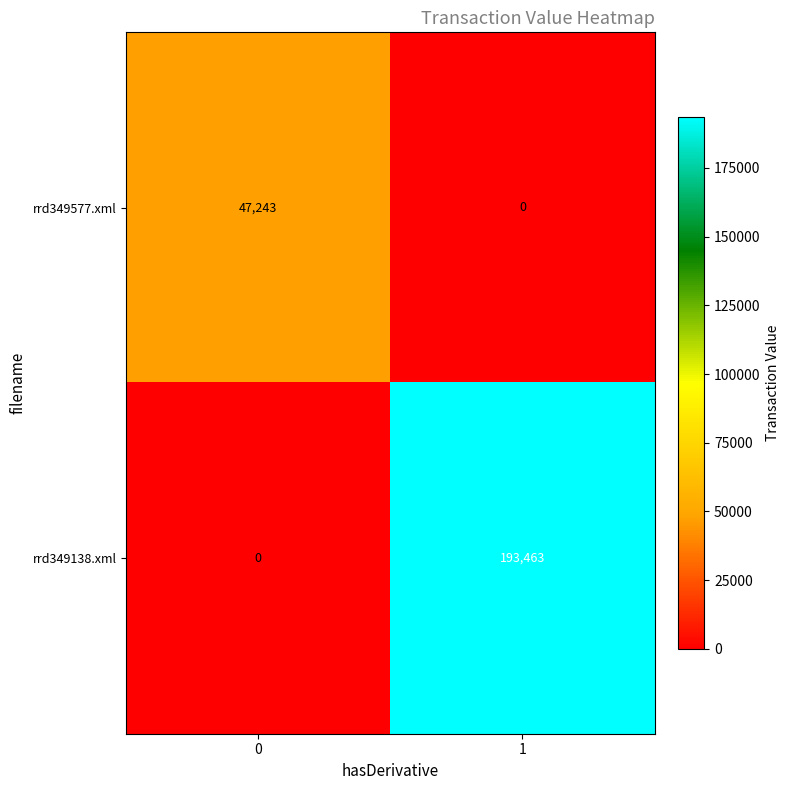

Which series has the largest total across all categories?

rrd349138.xml